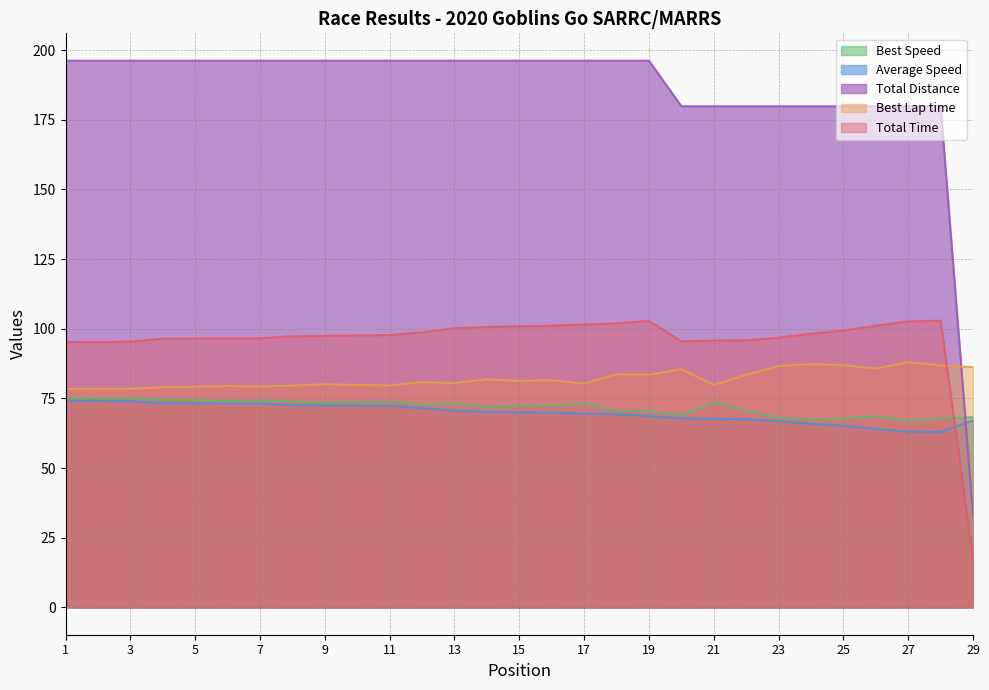

At how many categories does at least one series exceed 61?

29